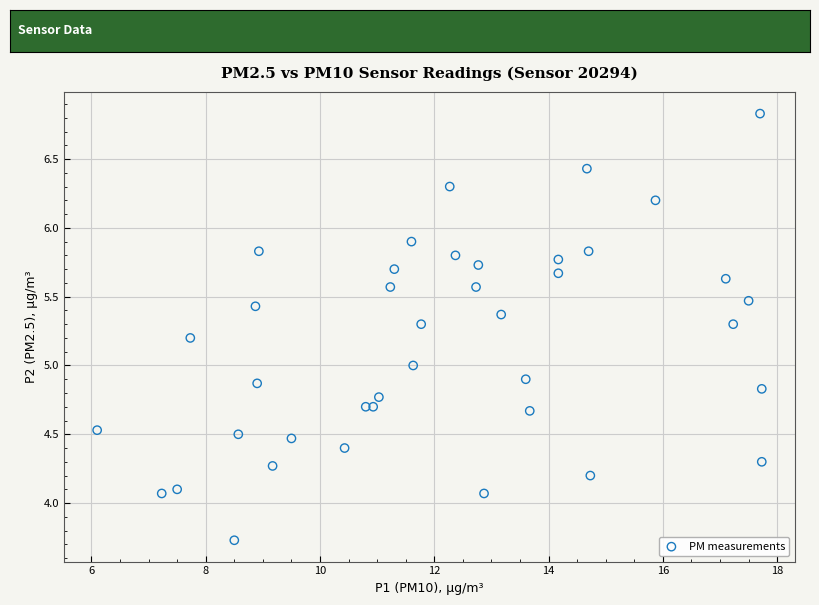

What is the range of Y values (max minus min)?

3.1